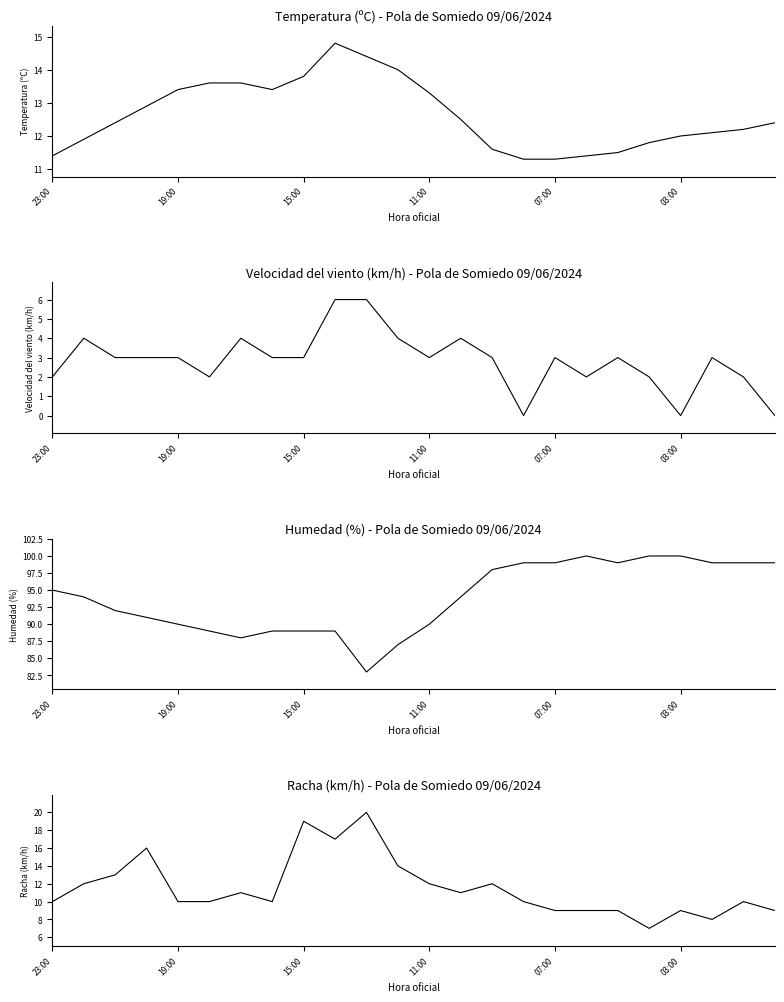

In Velocidad del viento (km/h), how many points are higher than both neighbors (excluding endpoints)?

6